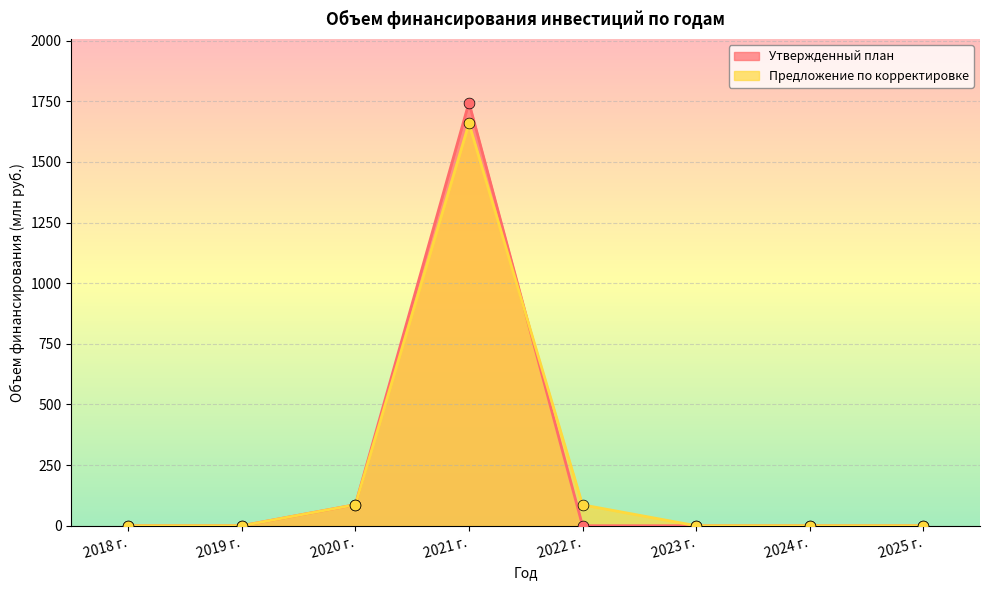

What are all the series names shown in the legend?

Утвержденный план, Предложение по корректировке